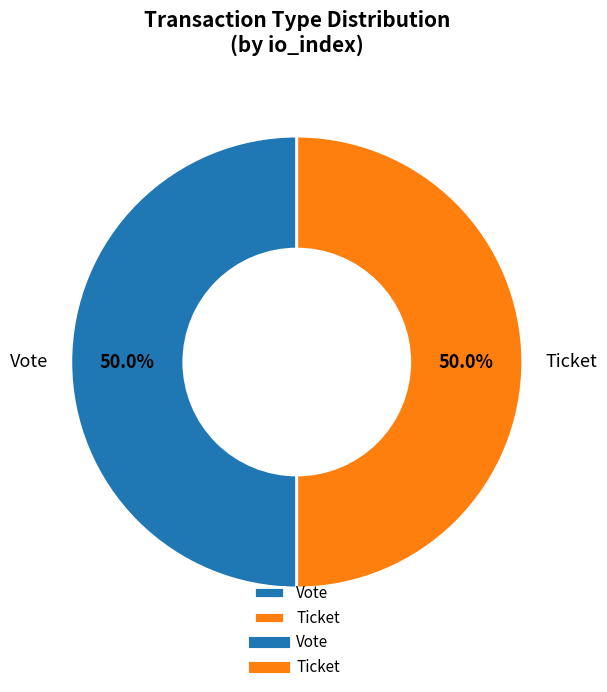

To the nearest percent, what is the average slice percentage?

50%